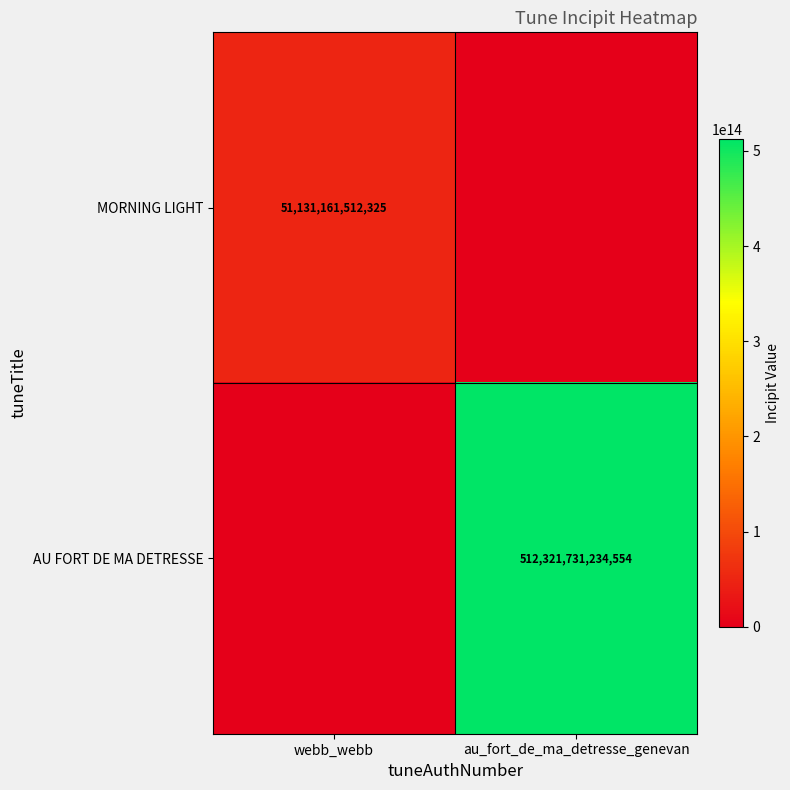

How many distinct data groups are displayed?

2